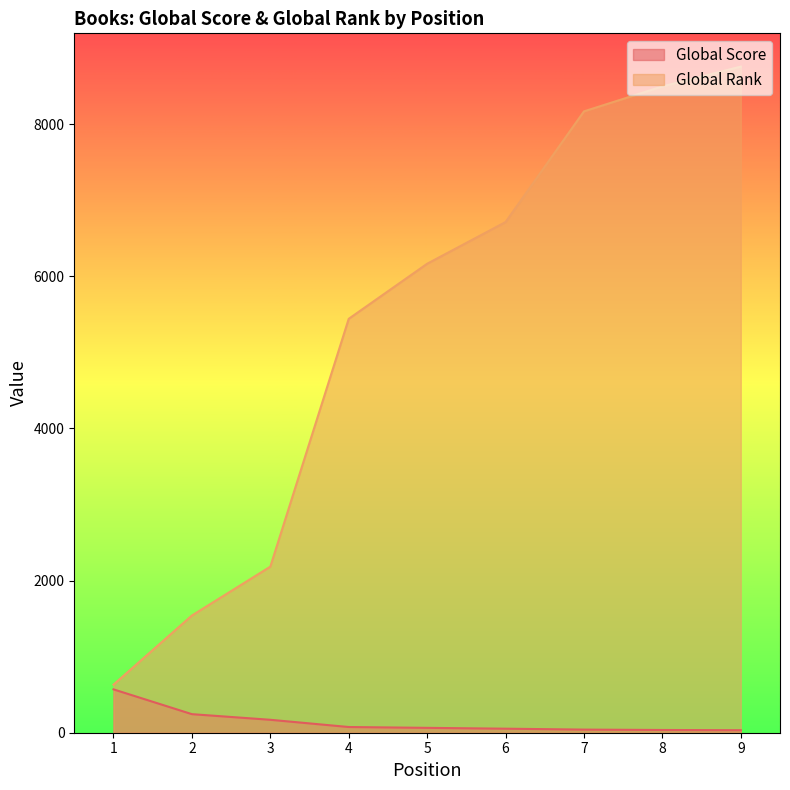

True or false: Global Score and Global Rank cross at least once.

False